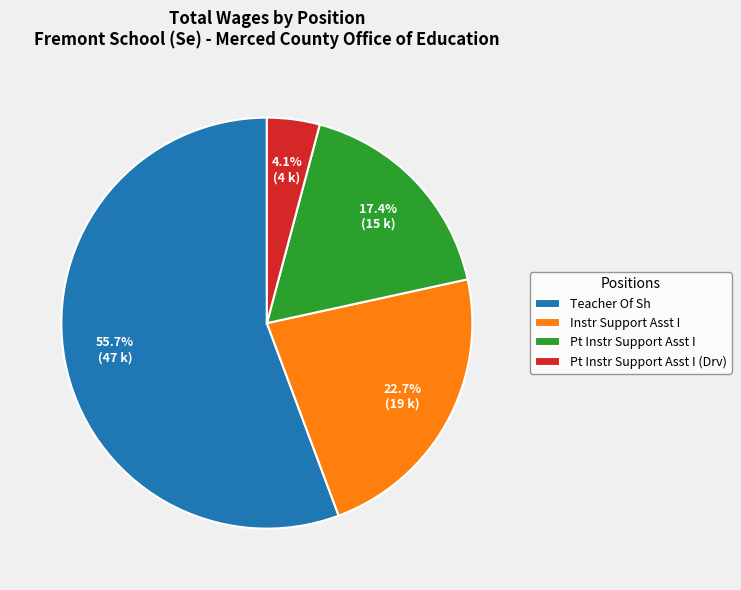

Approximately how many times larger is the value at Instr Support Asst I compared to Pt Instr Support Asst I (Drv)?

5.5